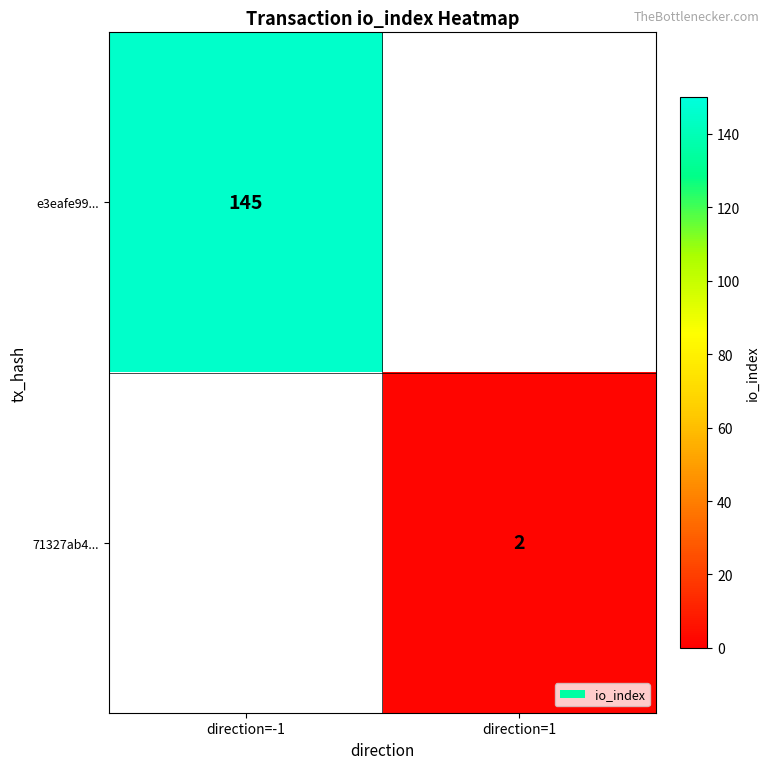

True or false: e3eafe99... has a value of 58 at direction=-1.

False